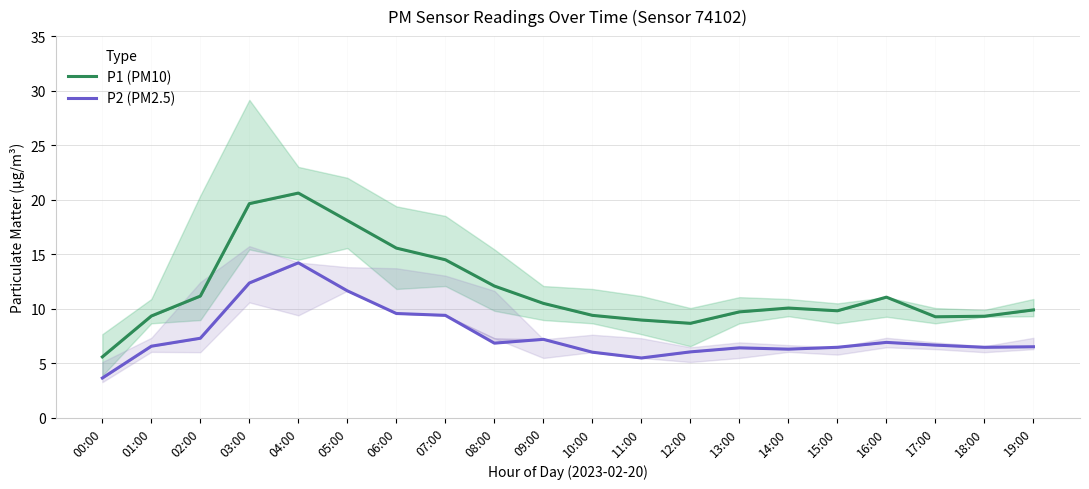

True or false: P1 (PM10) has more than 0 interior local peaks.

True